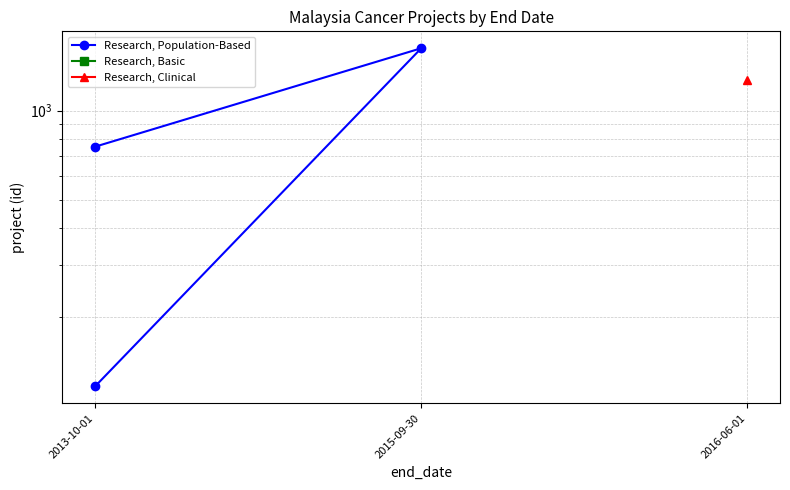

Rank the categories by value from highest to lowest.

2015-09-30, 2013-10-01, 2013-10-01